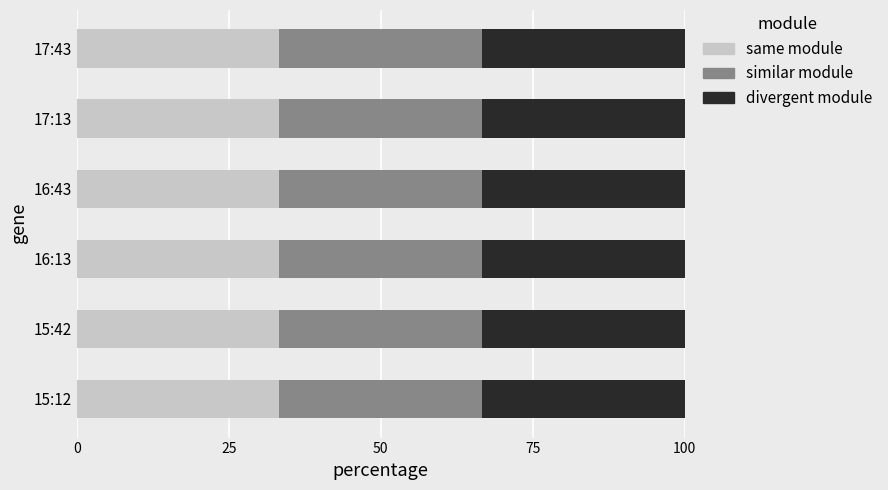

What is the total value across all series at 17:13?

100.0